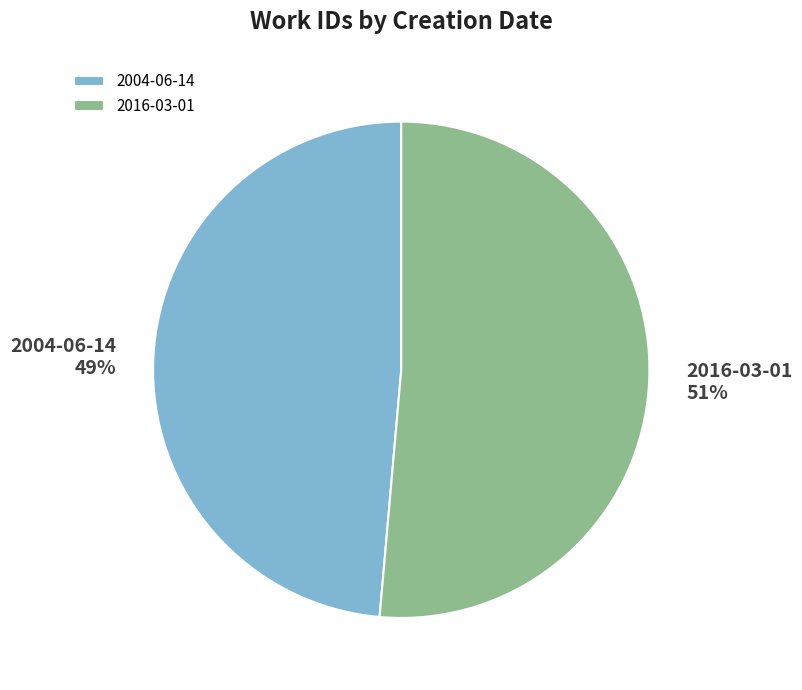

Is 2004-06-14 the majority of the pie?

No